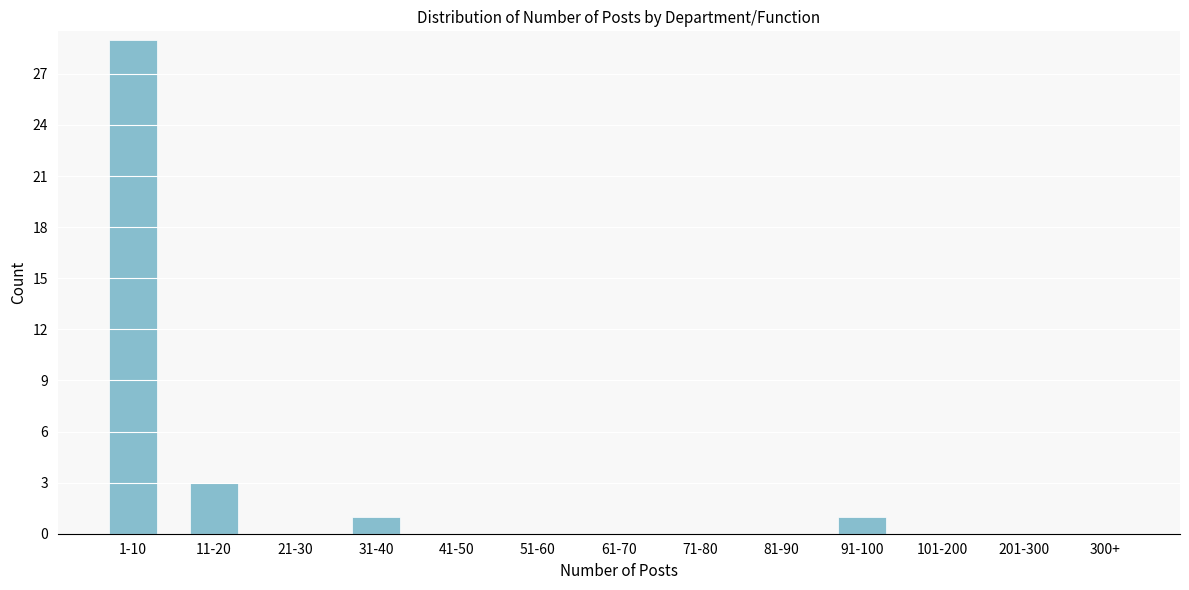

Reading right to left, what are all the values shown in this chart?

300+=0	201-300=0	101-200=0	91-100=1	81-90=0	71-80=0	61-70=0	51-60=0	41-50=0	31-40=1	21-30=0	11-20=3	1-10=29